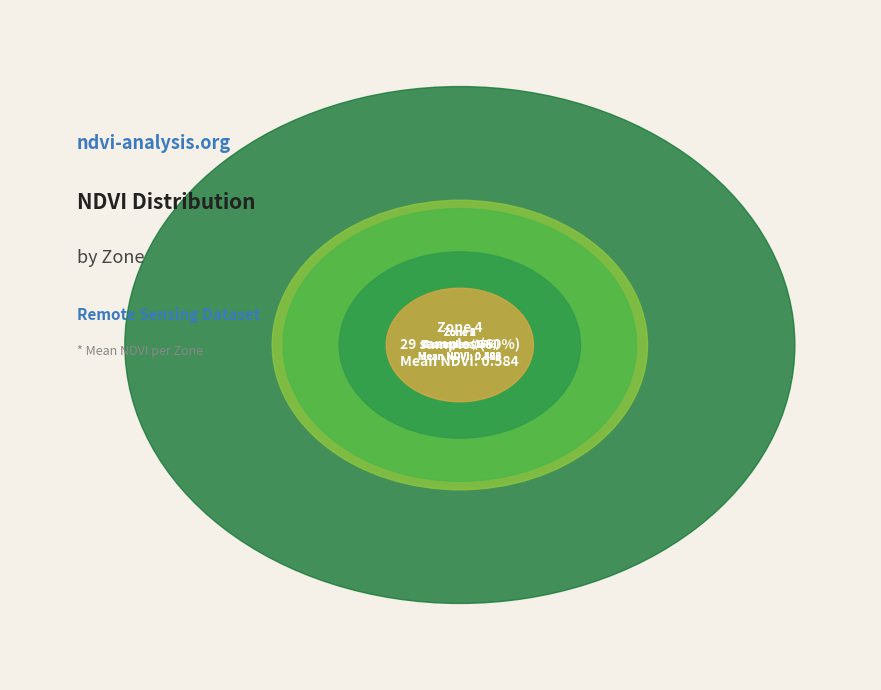

How many slices are in this pie chart?

5